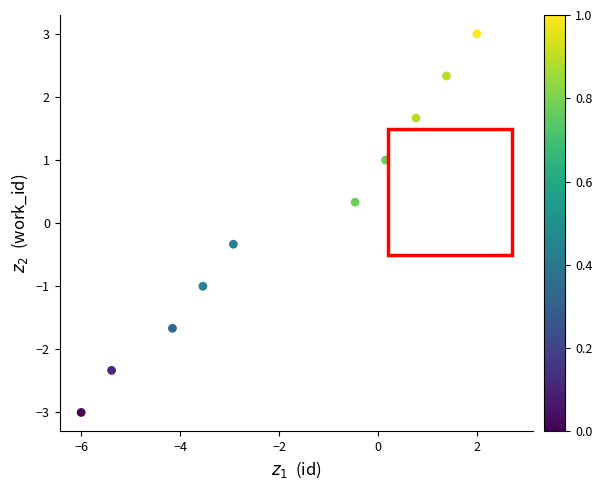

What is the range of Y values (max minus min)?

6.0